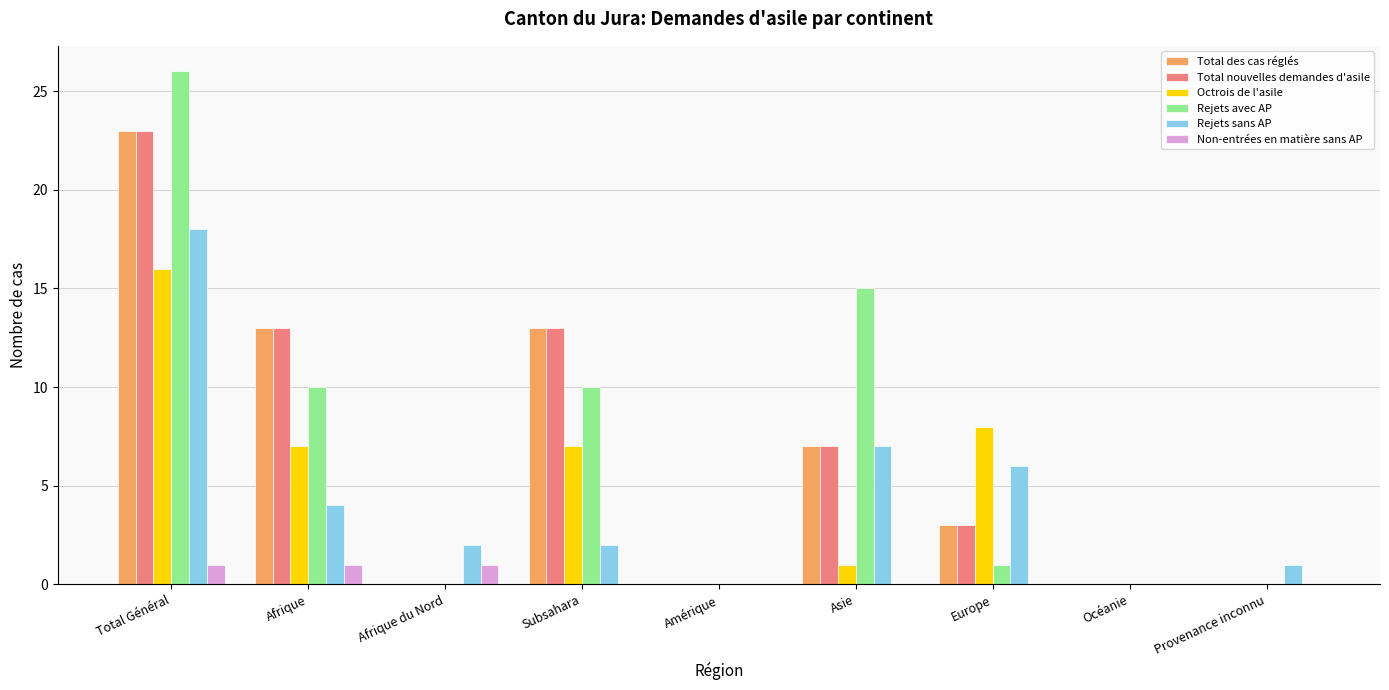

Reading left to right, list all the values displayed in this chart.

Total des cas réglés: 23	13	0	13	0	7	3	0	0
Total nouvelles demandes d'asile: 23	13	0	13	0	7	3	0	0
Octrois de l'asile: 16	7	0	7	0	1	8	0	0
Rejets avec AP: 26	10	0	10	0	15	1	0	0
Rejets sans AP: 18	4	2	2	0	7	6	0	1
Non-entrées en matière sans AP: 1	1	1	0	0	0	0	0	0